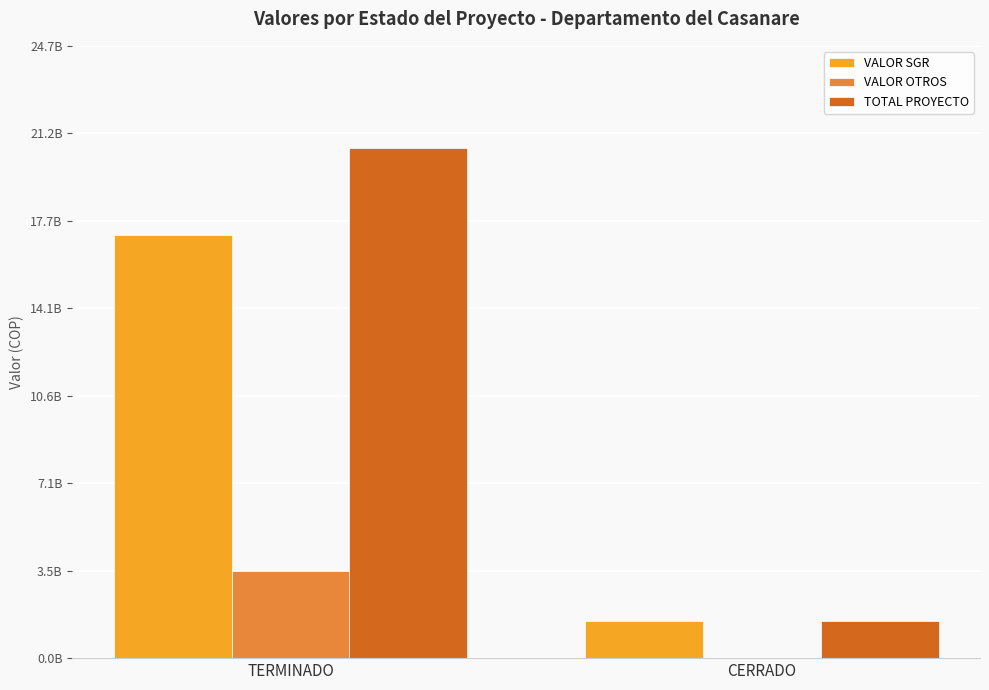

What are all the series names shown in the legend?

VALOR SGR, VALOR OTROS, TOTAL PROYECTO